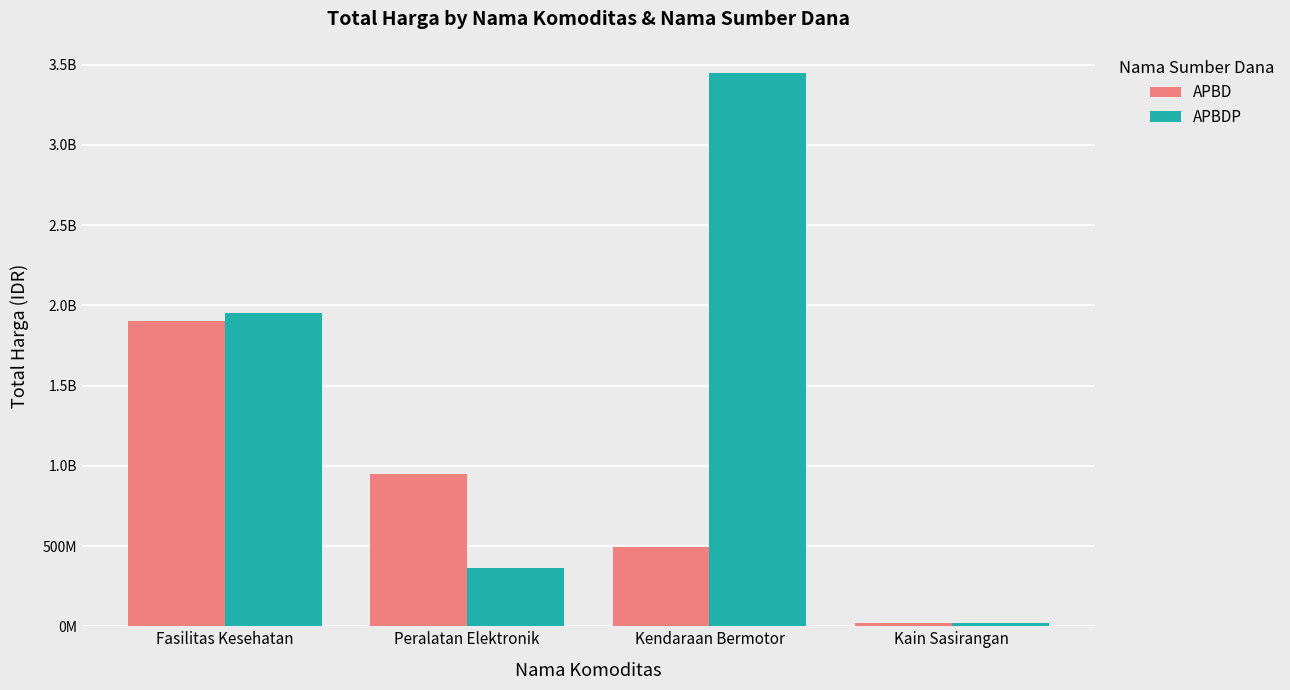

Reading left to right, extract all data points from this chart.

APBD: Fasilitas Kesehatan=1903118545	Peralatan Elektronik=948767000	Kendaraan Bermotor=493000000	Kain Sasirangan=18900000
APBDP: Fasilitas Kesehatan=1953197940	Peralatan Elektronik=361453800	Kendaraan Bermotor=3444562000	Kain Sasirangan=19175000